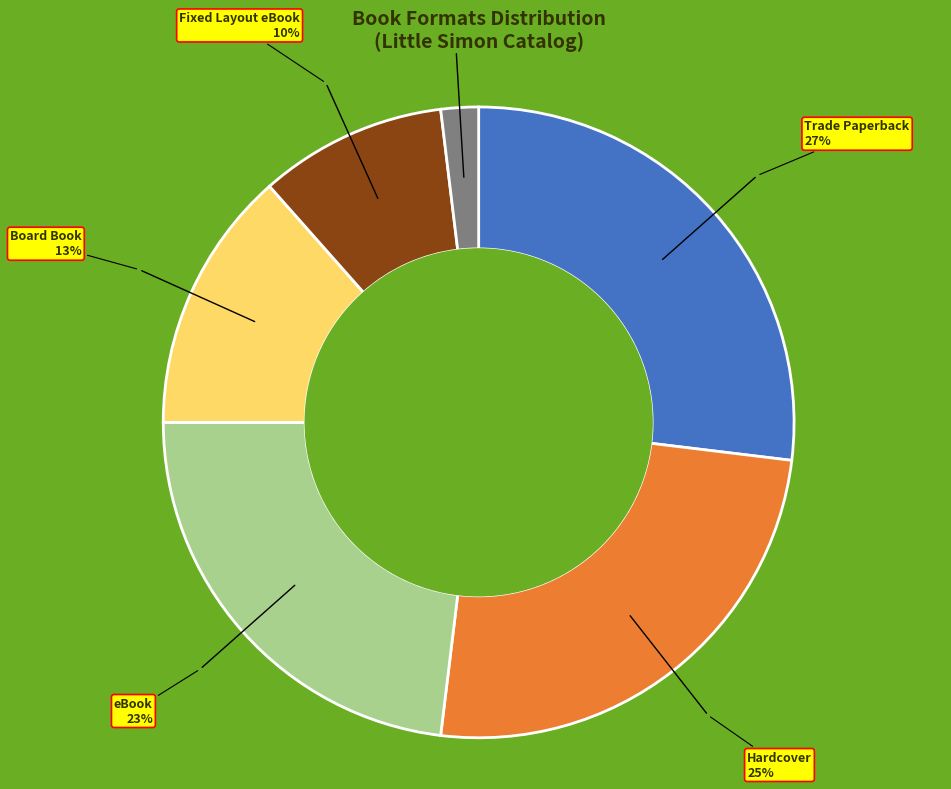

Is the sum of Trade Paperback and Other greater than half?

No